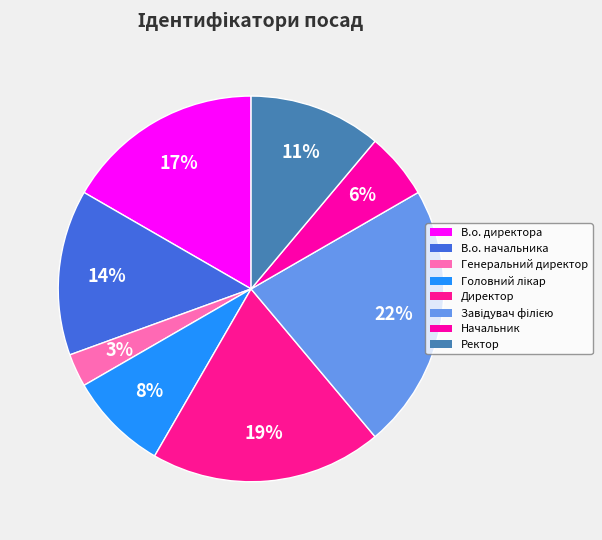

Is there a majority slice in this chart?

No